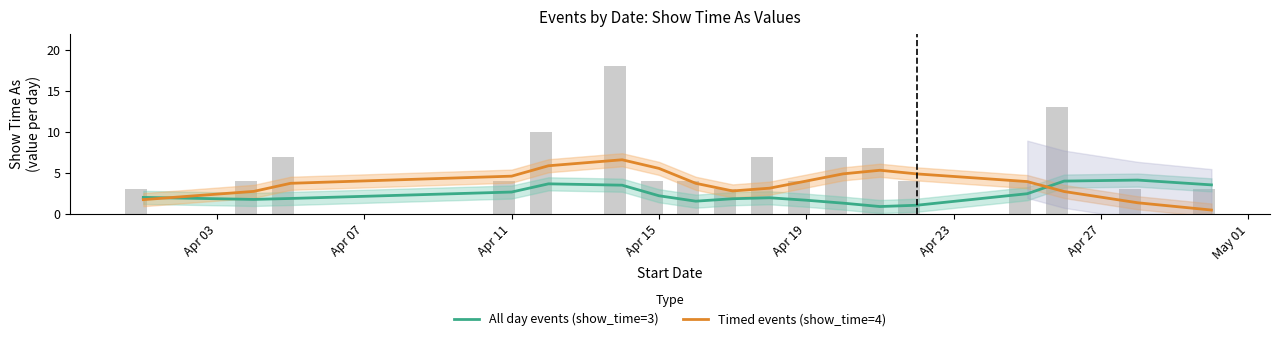

Reading left to right, list all the values displayed in this chart.

All day events (show_time=3): 2.0	1.8	1.9	2.7	3.7	3.5	2.2	1.5	1.8	2.0	1.7	1.3	0.9	1.0	2.5	4.0	4.1	3.5
Timed events (show_time=4): 1.7	2.7	3.7	4.6	5.9	6.6	5.5	3.7	2.8	3.1	4.0	4.9	5.3	4.9	3.9	2.7	1.3	0.5